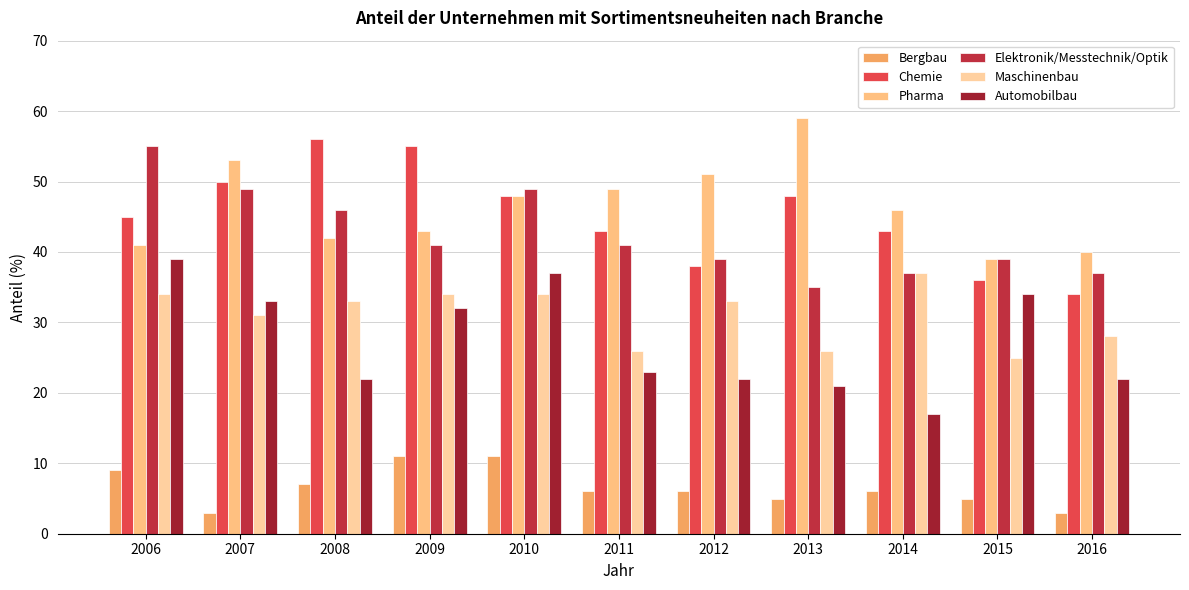

What is the total value across all series at 2012?

189